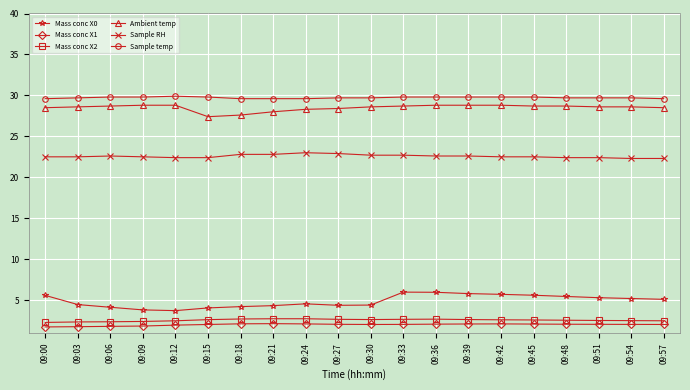

What is the difference between the highest and lowest values at 09:33?

27.8